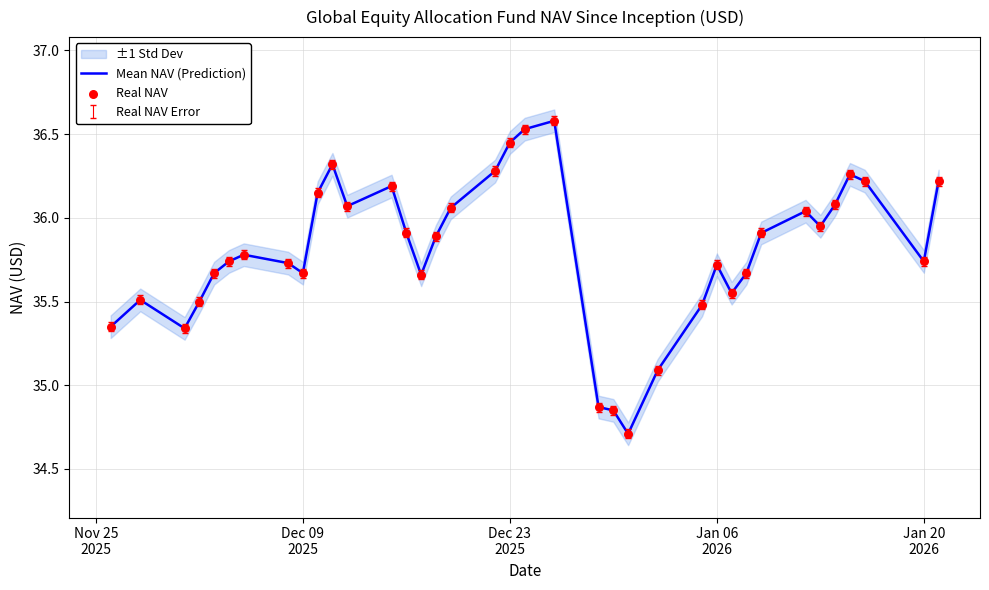

At how many categories does at least one series exceed 35?

34